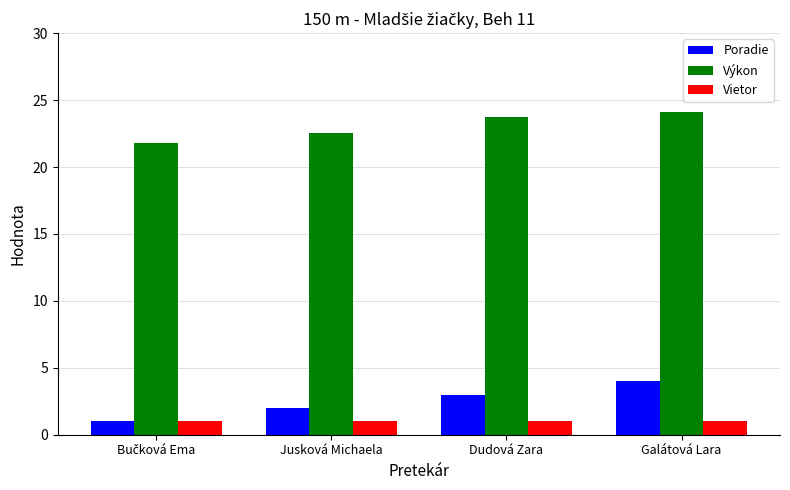

Reading left to right, what are all the values shown in this chart?

Poradie: 1.0	2.0	3.0	4.0
Výkon: 21.8	22.6	23.8	24.1
Vietor: 1.0	1.0	1.0	1.0